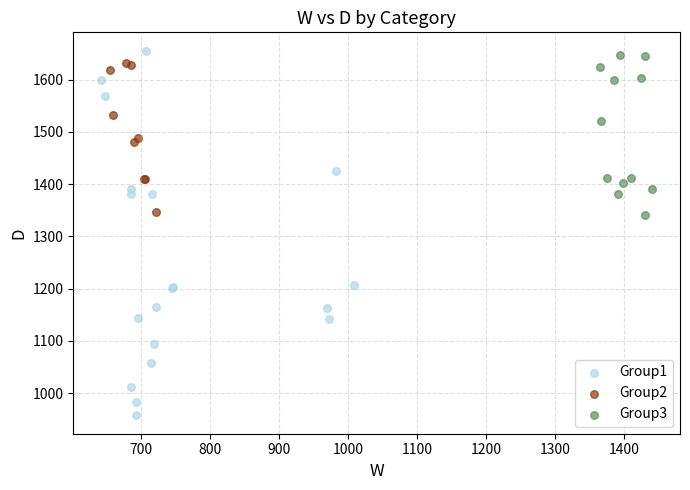

Which series contains the lowest Y value?

Group1